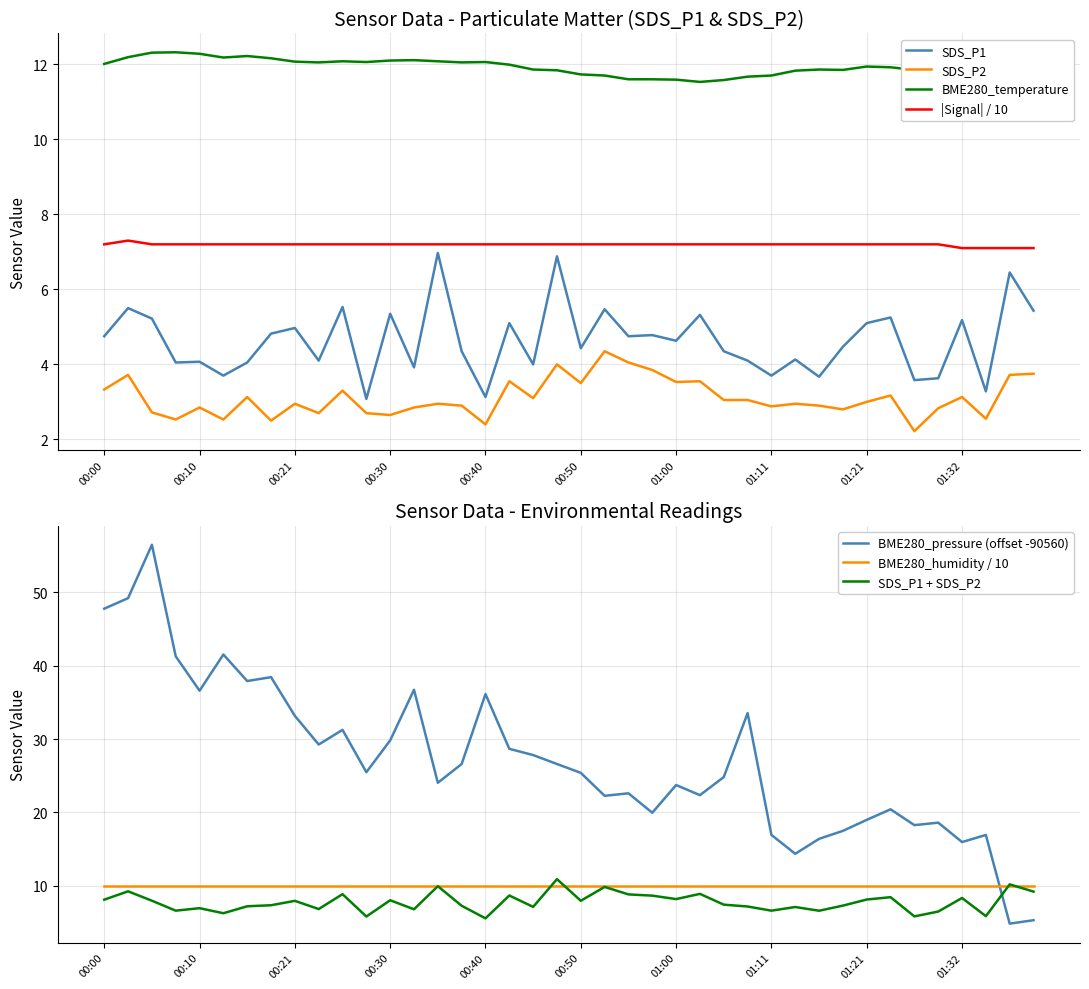

True or false: Signal and BME280_temperature intersect in this chart.

False